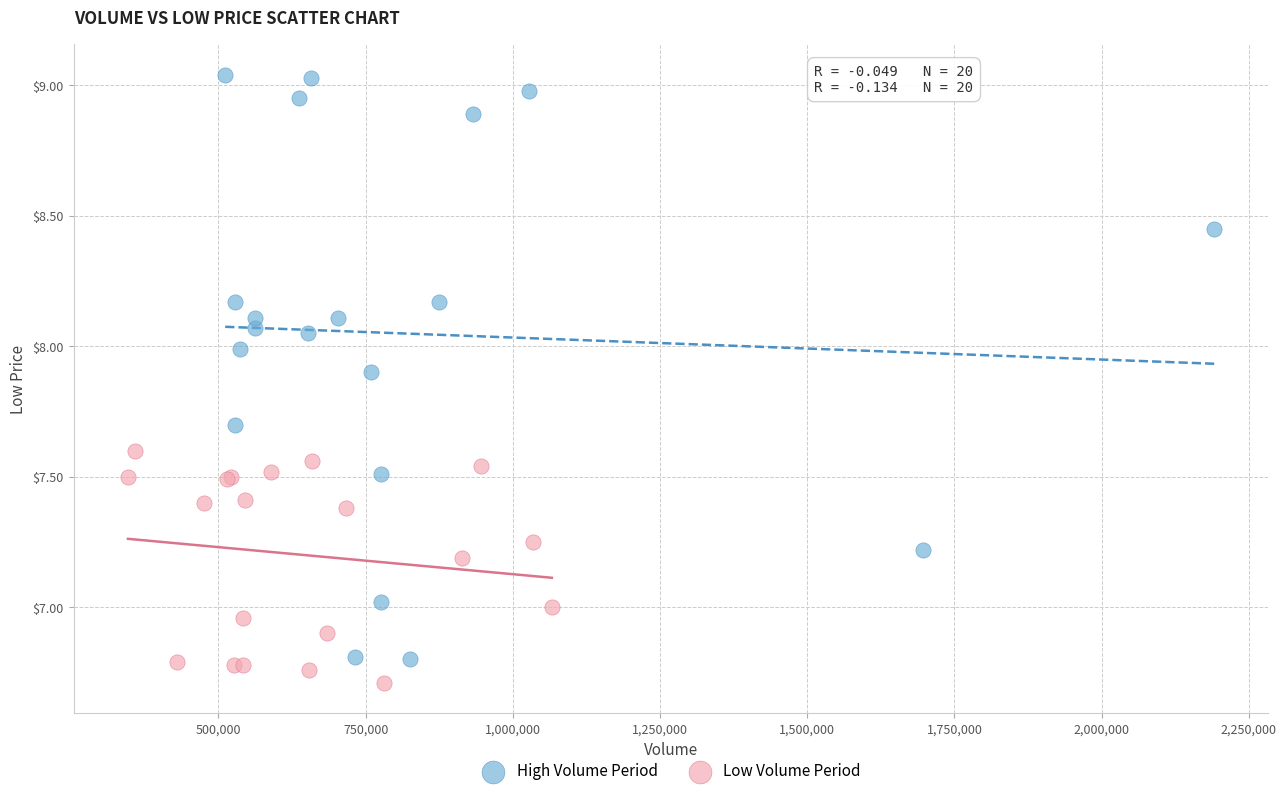

Which series reaches the minimum Y coordinate?

Low Volume Period